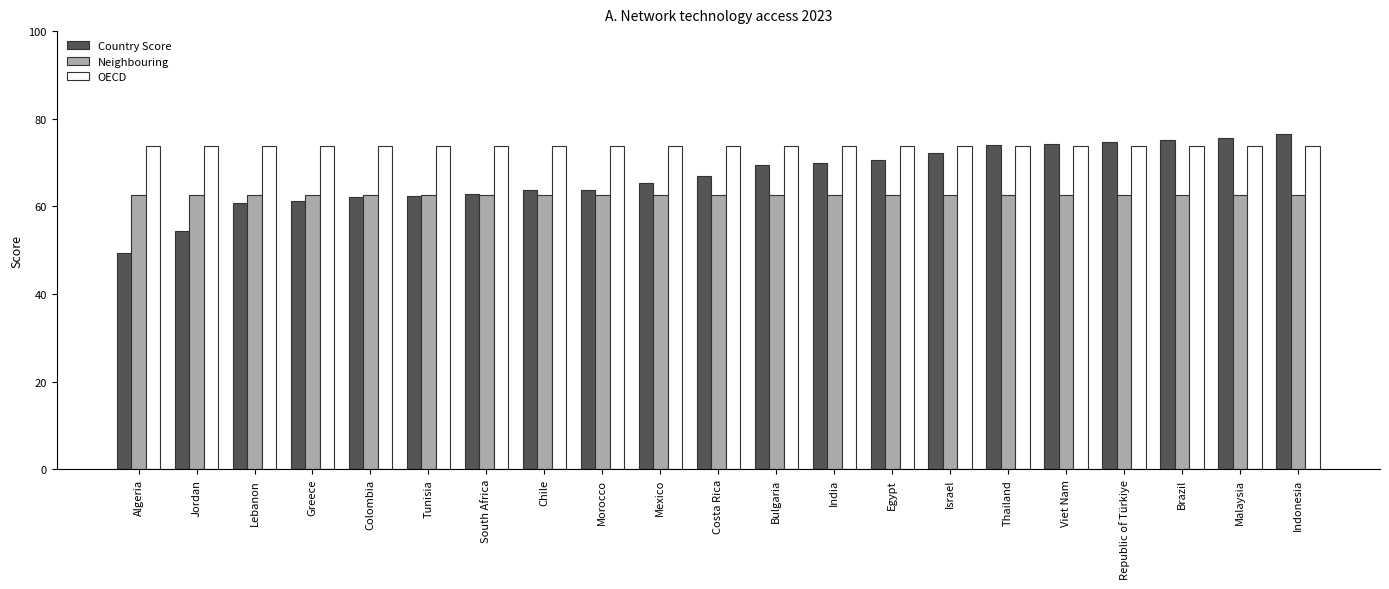

How many bars are there in total?

63